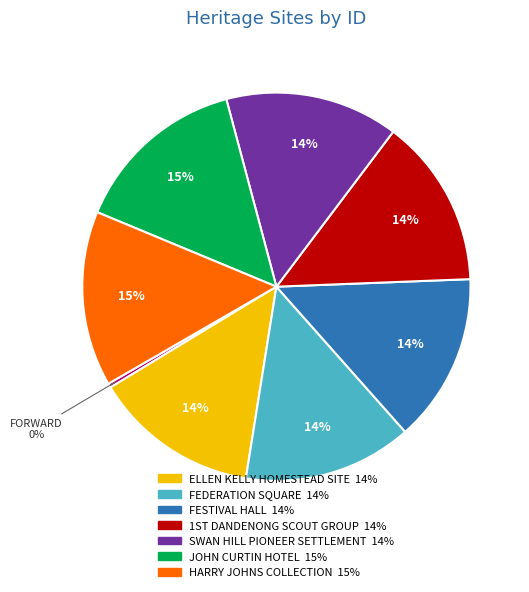

Does any single category account for the majority?

No